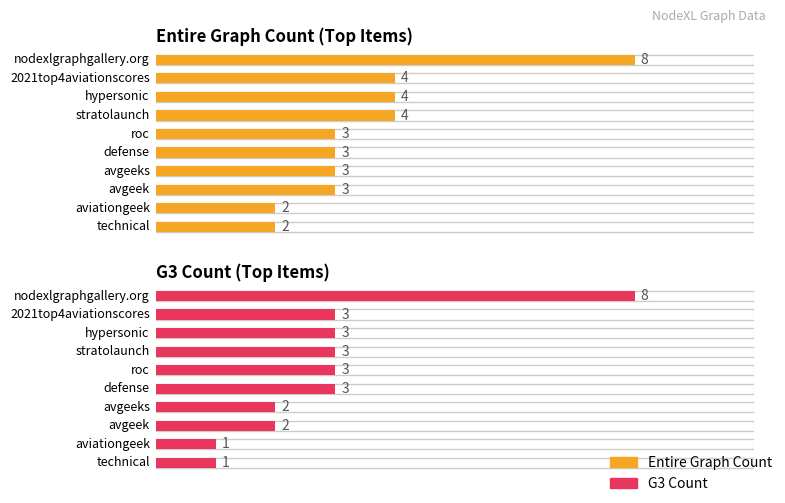

Reading left to right, transcribe all the data shown in this chart.

Entire Graph Count: 8	4	4	4	3	3	3	3	2	2
G3 Count: 8	3	3	3	3	3	2	2	1	1